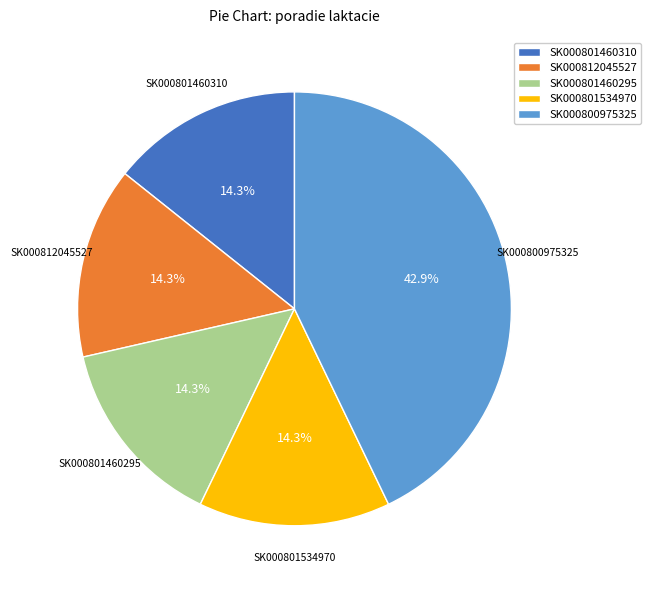

How many segments does this pie chart have?

5